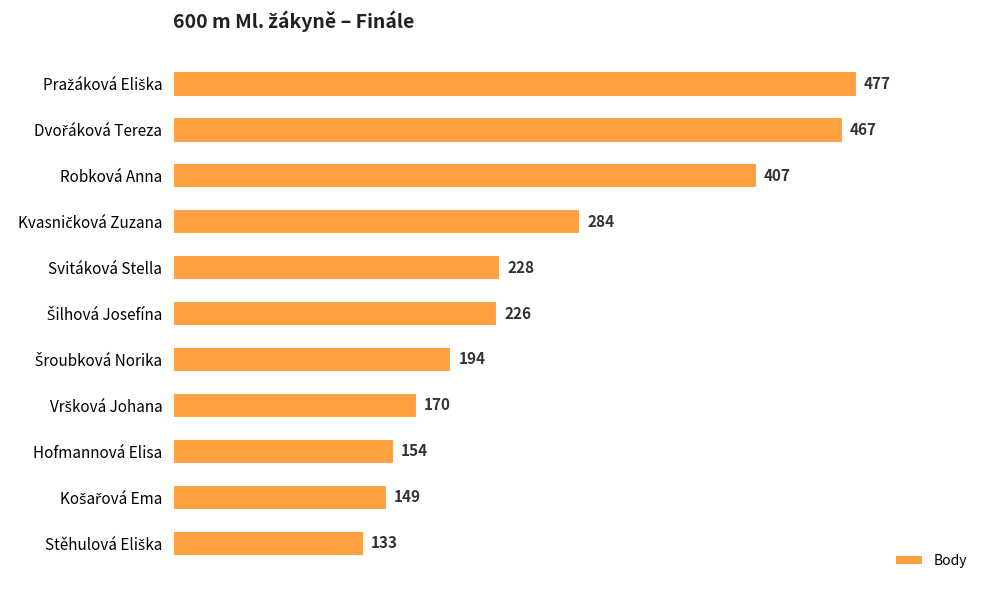

How many series are shown in this chart?

1